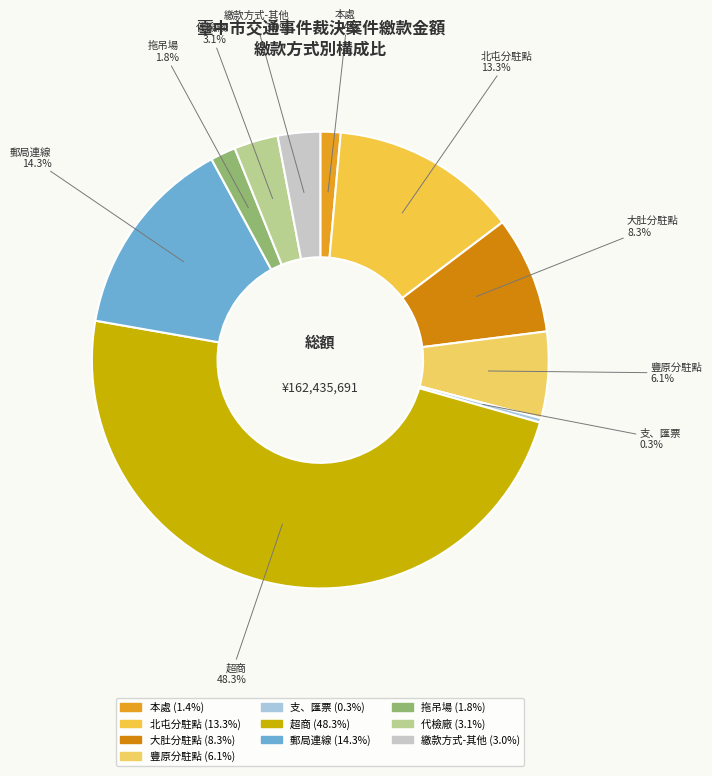

Which category has the smallest portion of the pie?

支、匯票